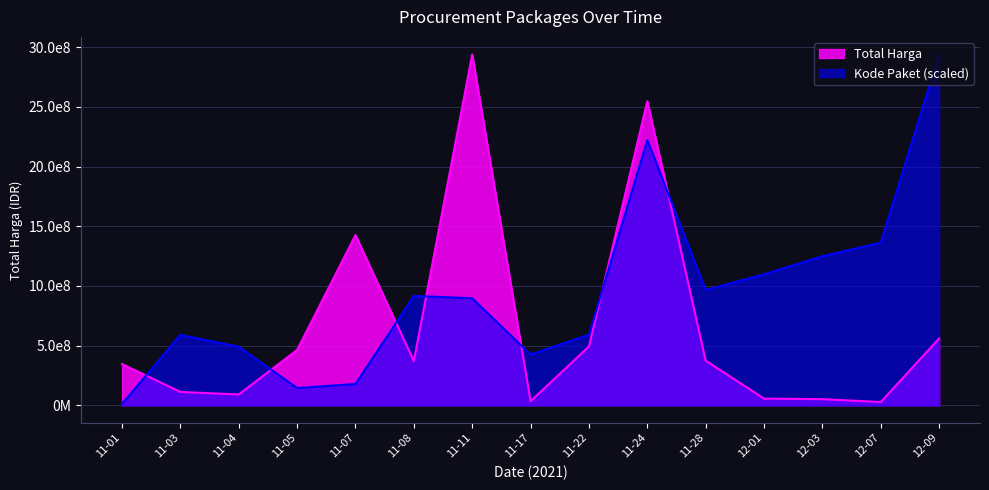

Where is Kode Paket nearest to the value 1475517616?

12-07